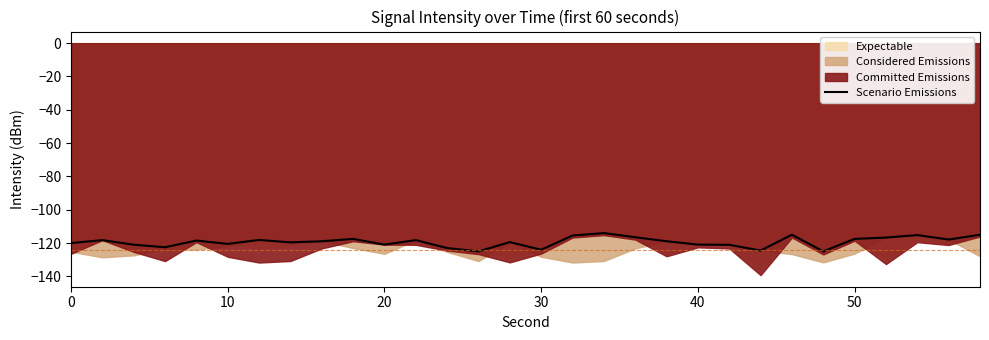

Count the number of categories in the chart.

30